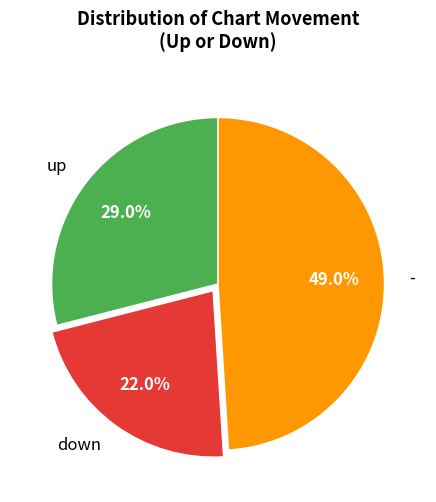

To the nearest percent, what percentage of the pie is -?

49%